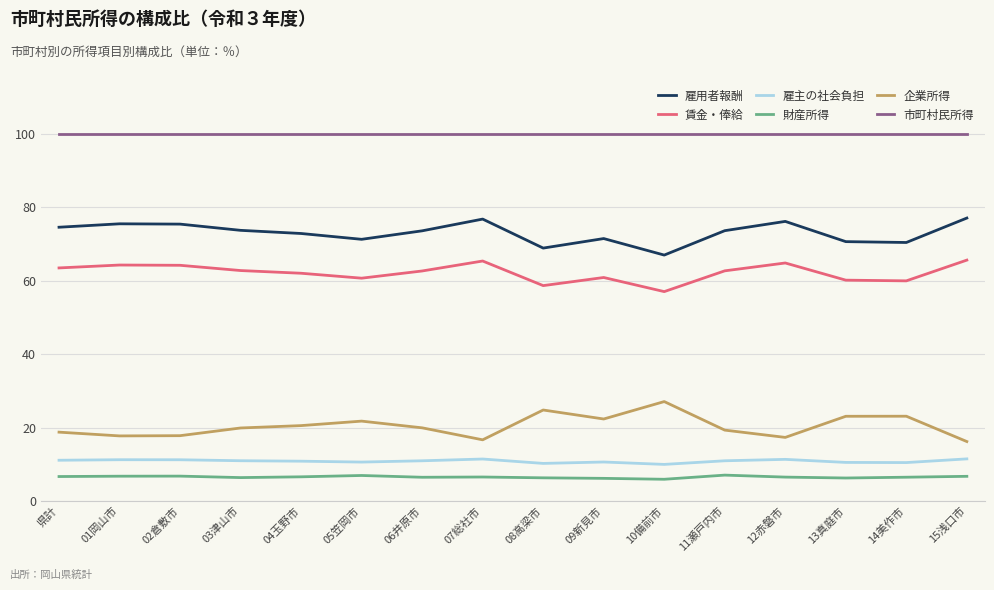

At which label does 賃金・俸給 first exceed 62?

県計